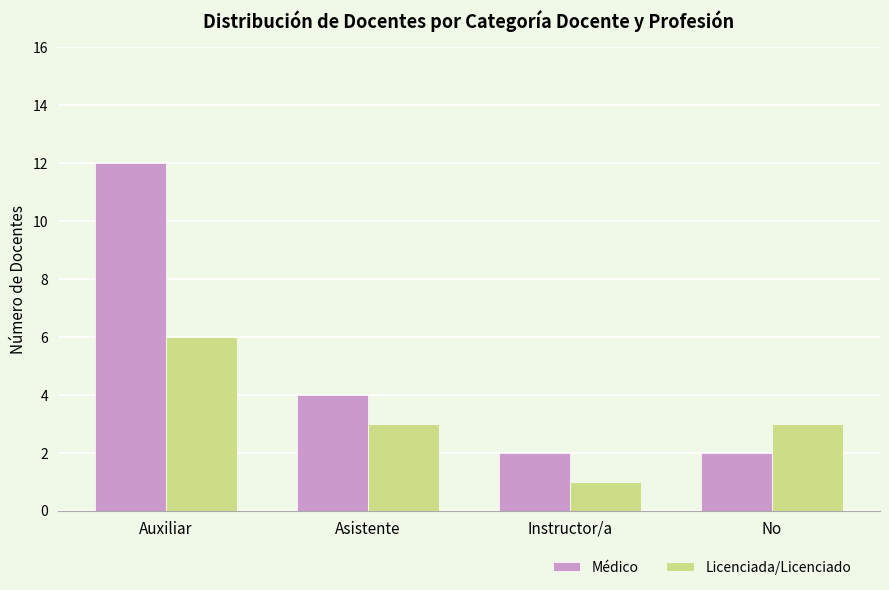

At how many categories does at least one series exceed 10?

1